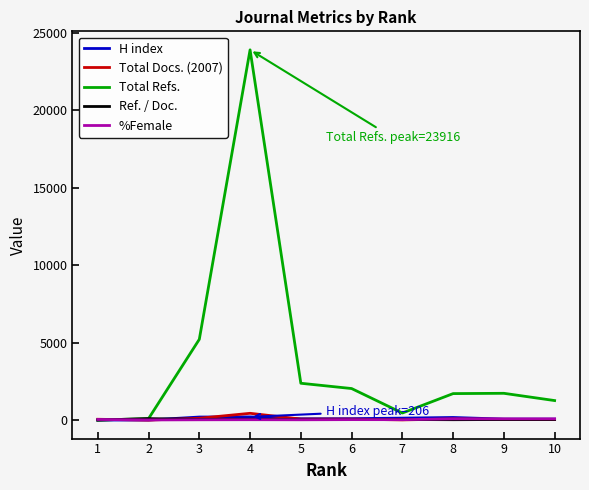

Which category has the highest value in the Total Docs. (2007) series?

4